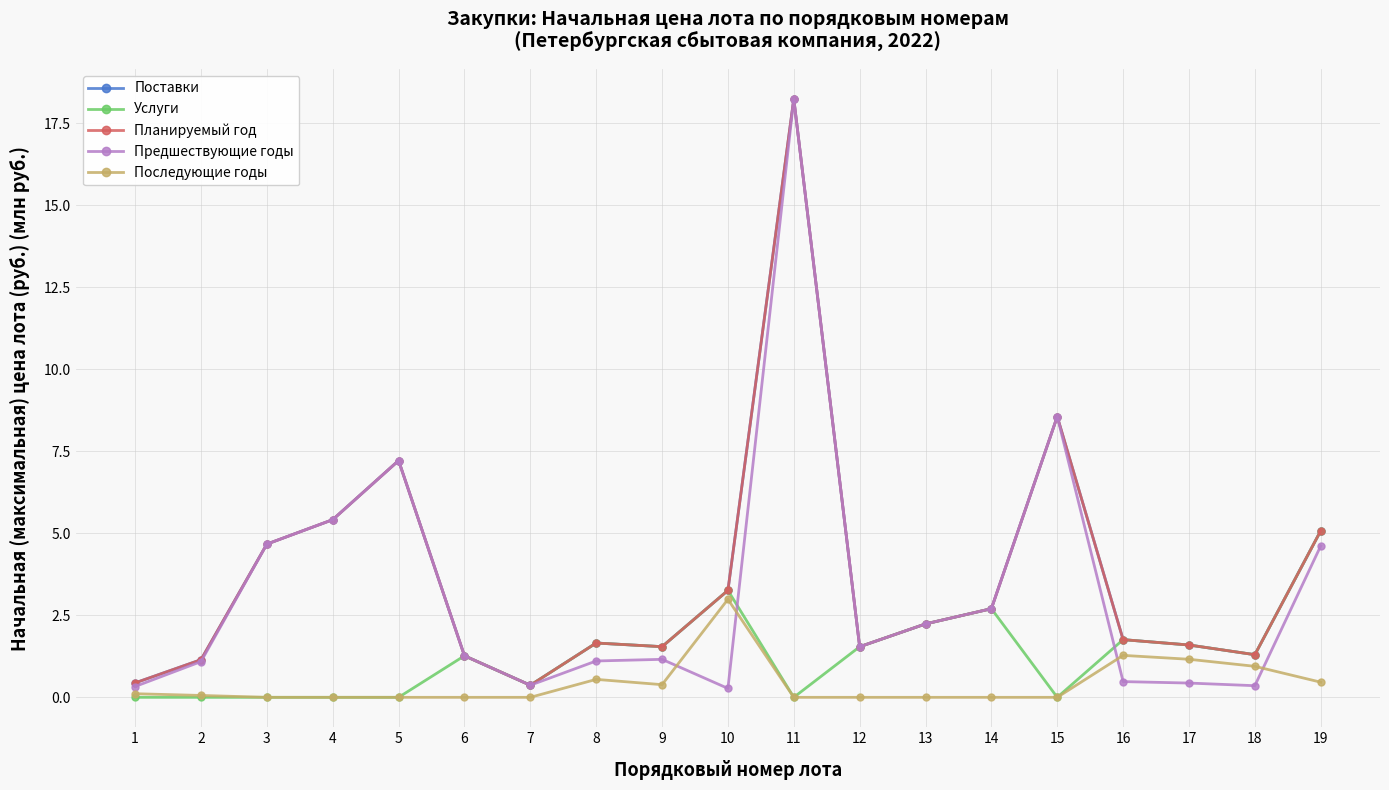

Reading left to right, what are all the values shown in this chart?

Поставки: 0.4	1.1	4.7	5.4	7.2	1.3	0.4	1.7	1.5	3.3	18.2	1.5	2.2	2.7	8.6	1.8	1.6	1.3	5.1
Услуги: 0.0	0.0	0.0	0.0	0.0	1.3	0.4	1.7	1.5	3.3	0.0	1.5	2.2	2.7	0.0	1.8	1.6	1.3	5.1
Планируемый год: 0.4	1.1	4.7	5.4	7.2	1.3	0.4	1.7	1.5	3.3	18.2	1.5	2.2	2.7	8.6	1.8	1.6	1.3	5.1
Предшествующие годы: 0.3	1.1	4.7	5.4	7.2	1.3	0.4	1.1	1.2	0.3	18.2	1.5	2.2	2.7	8.6	0.5	0.4	0.4	4.6
Последующие годы: 0.1	0.1	0.0	0.0	0.0	0.0	0.0	0.5	0.4	3.0	0.0	0.0	0.0	0.0	0.0	1.3	1.2	0.9	0.5